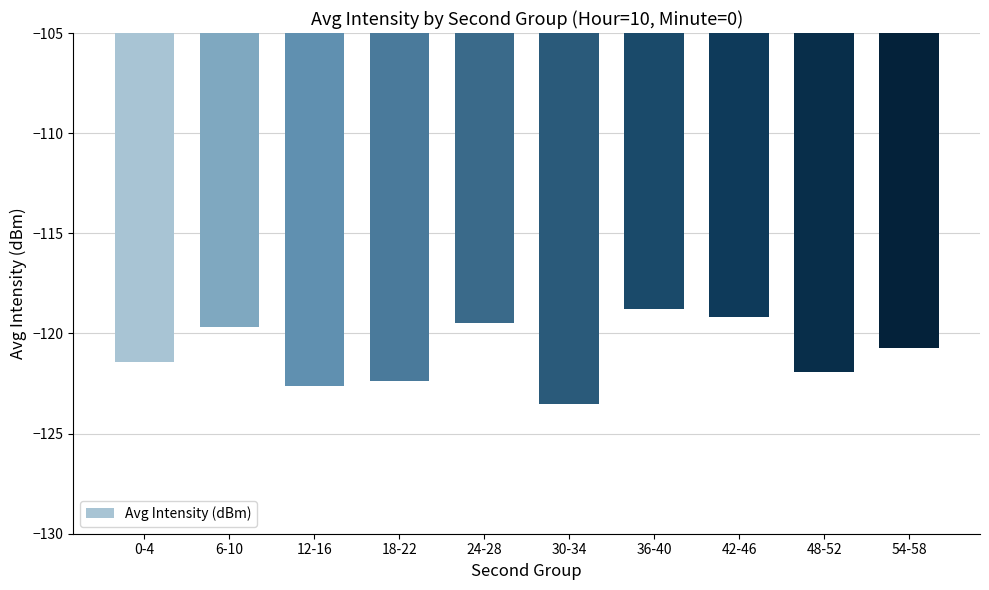

What is the difference between the values at 30-34 and 48-52?

1.6